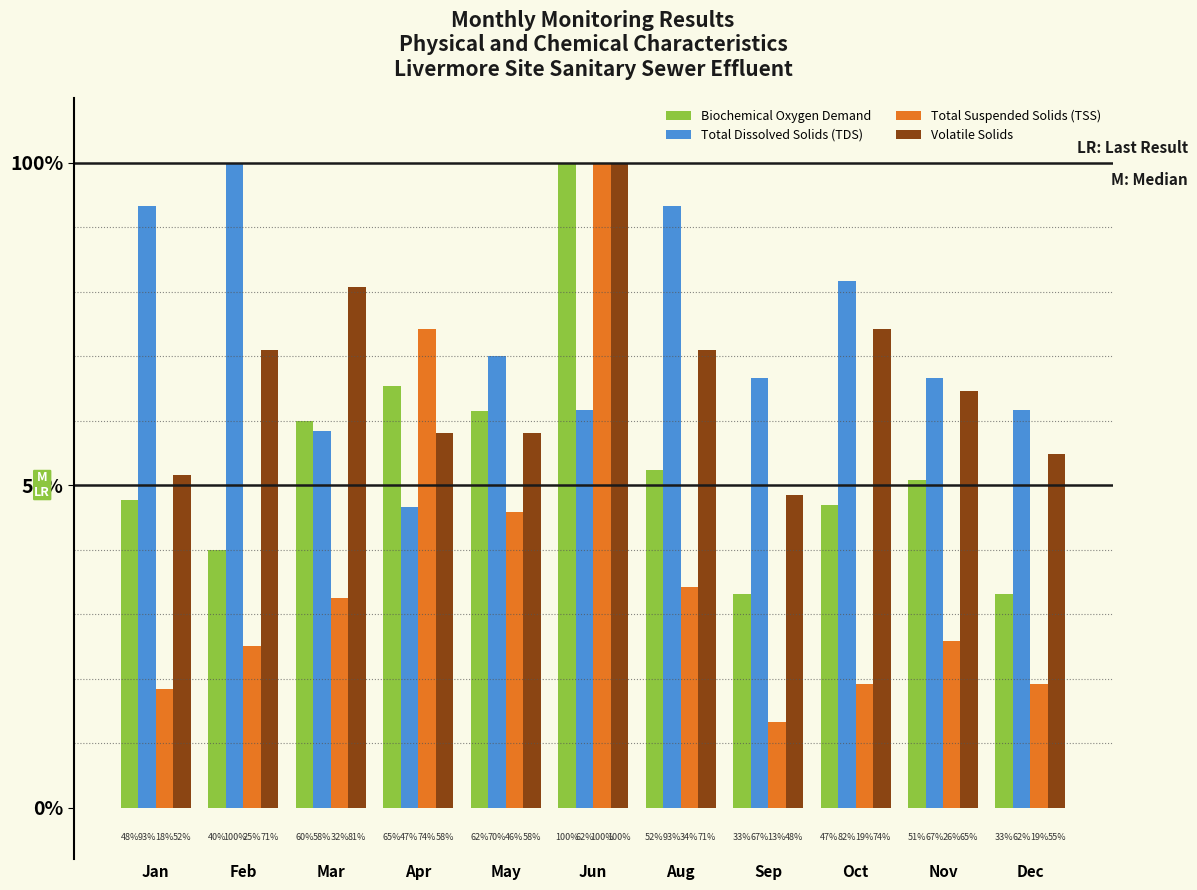

True or false: Biochemical Oxygen Demand has a value of 22.2 at Jan.

False